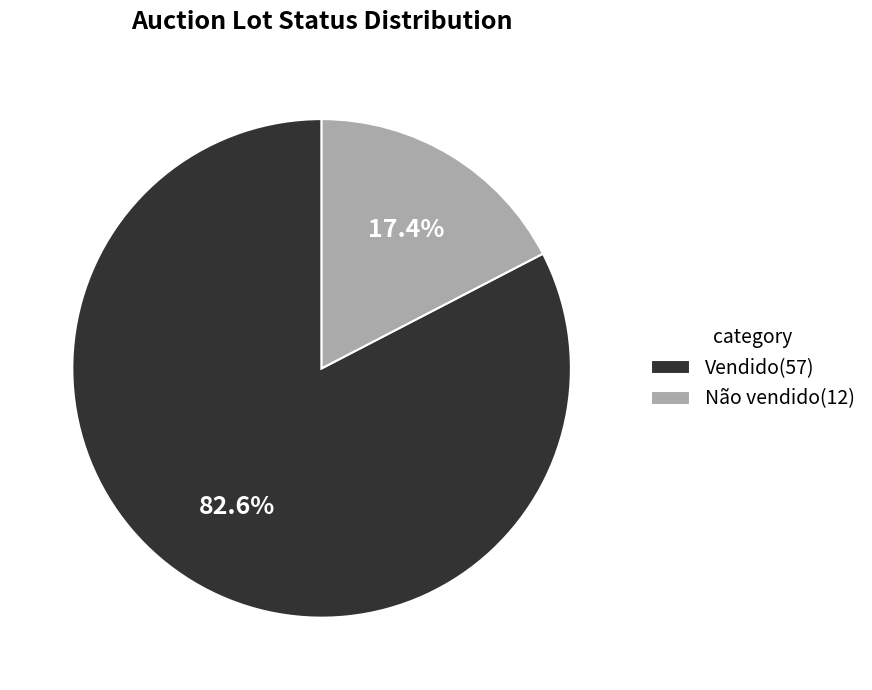

Which slice is the smallest?

Não vendido